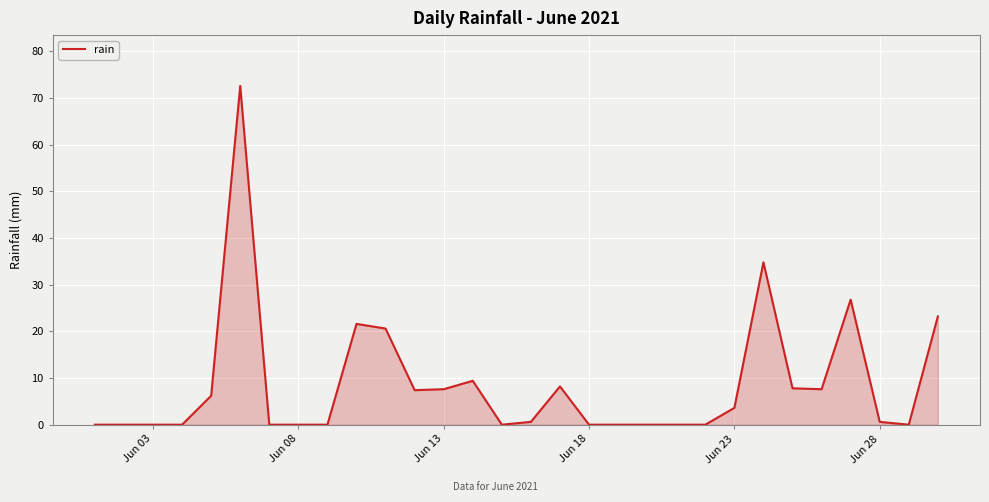

What is the maximum value shown in the chart?

72.6